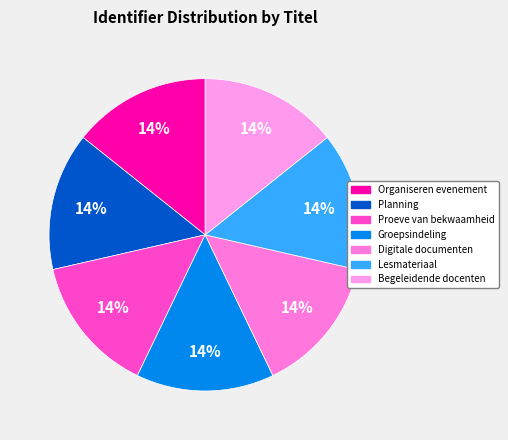

To the nearest percent, what is the combined percentage of Proeve van bekwaamheid and Lesmateriaal?

29%